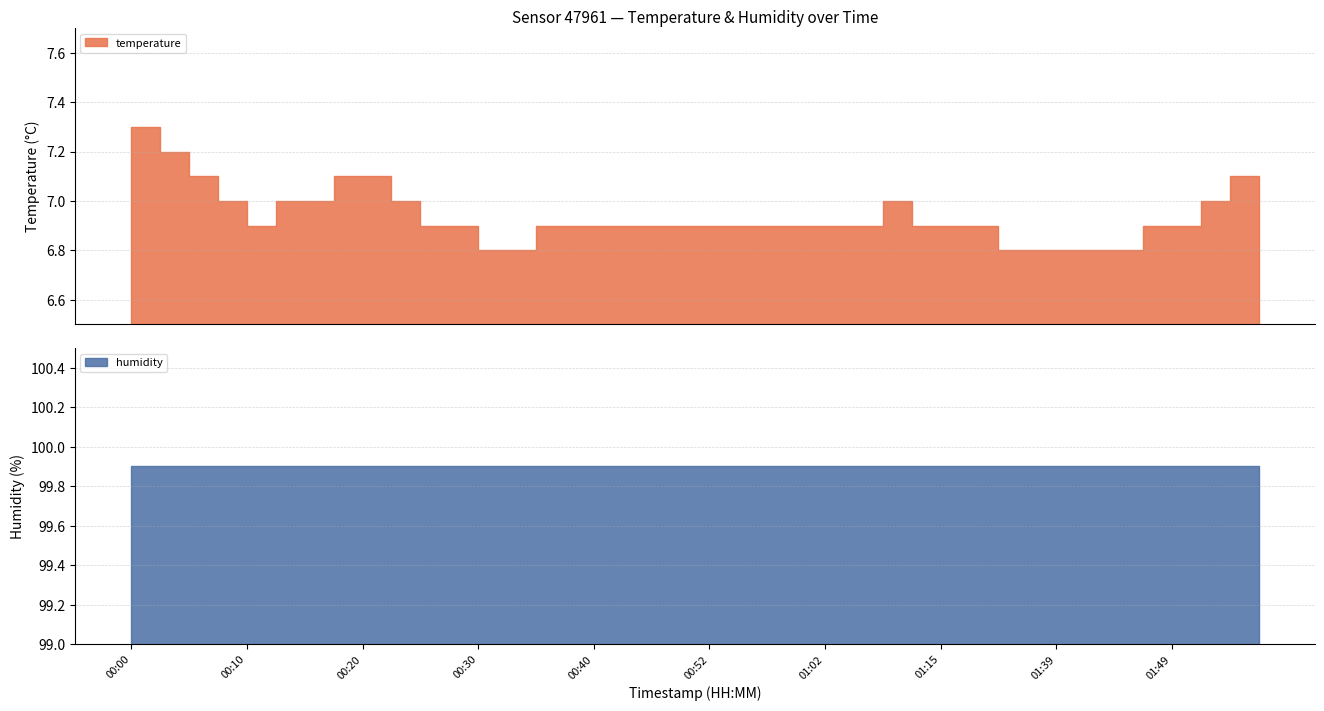

What is the average value of the temperature series?

6.9